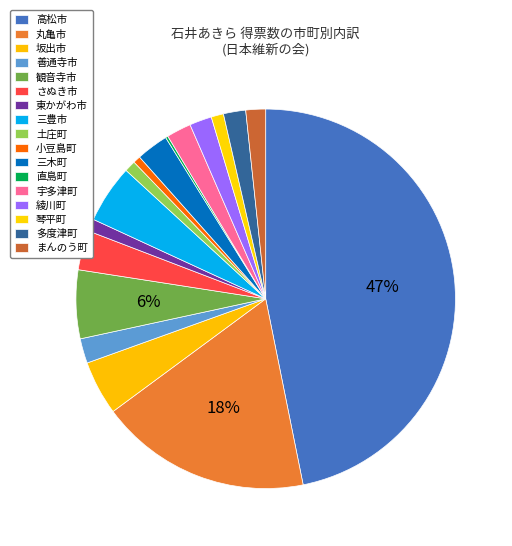

To the nearest percent, what is the difference between the largest and smallest slice percentages?

47%